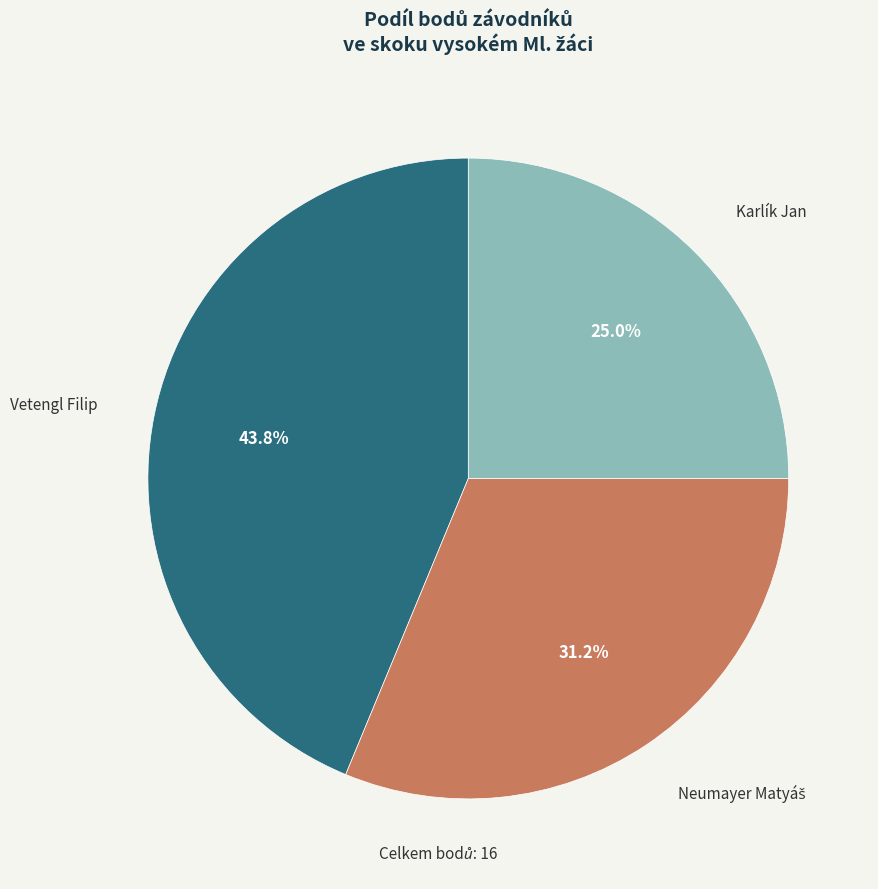

Does any single category account for the majority?

No